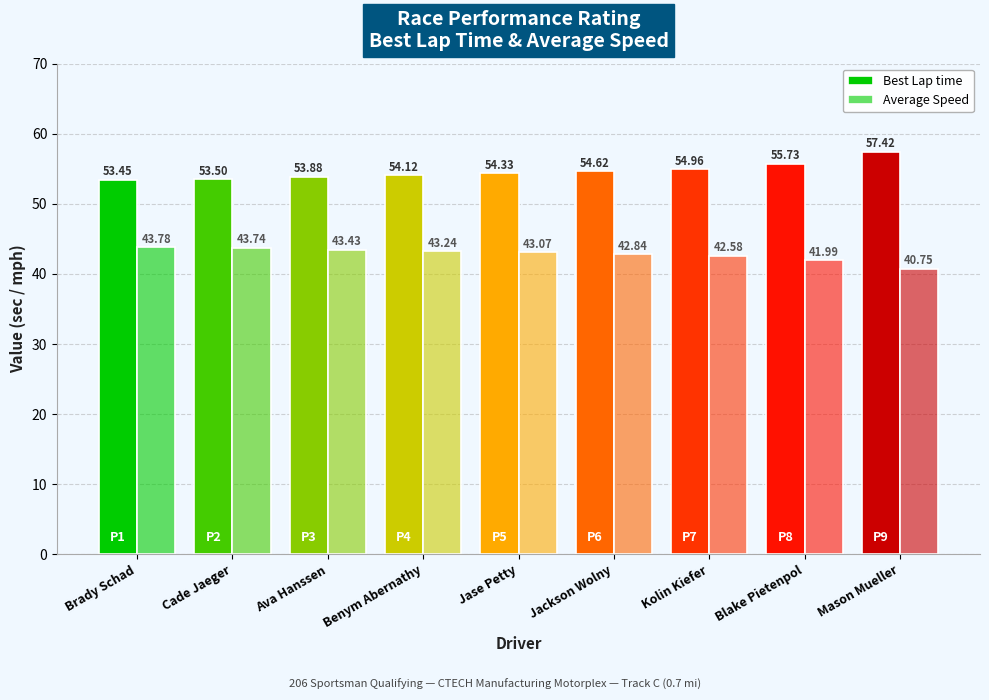

Reading left to right, extract all data points from this chart.

Best Lap time: 53.4	53.5	53.9	54.1	54.3	54.6	55.0	55.7	57.4
Average Speed: 43.8	43.7	43.4	43.2	43.1	42.8	42.6	42.0	40.8